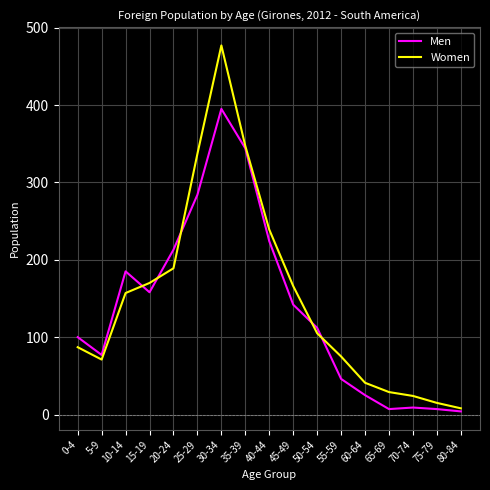

Which series has the widest spread of values?

Women